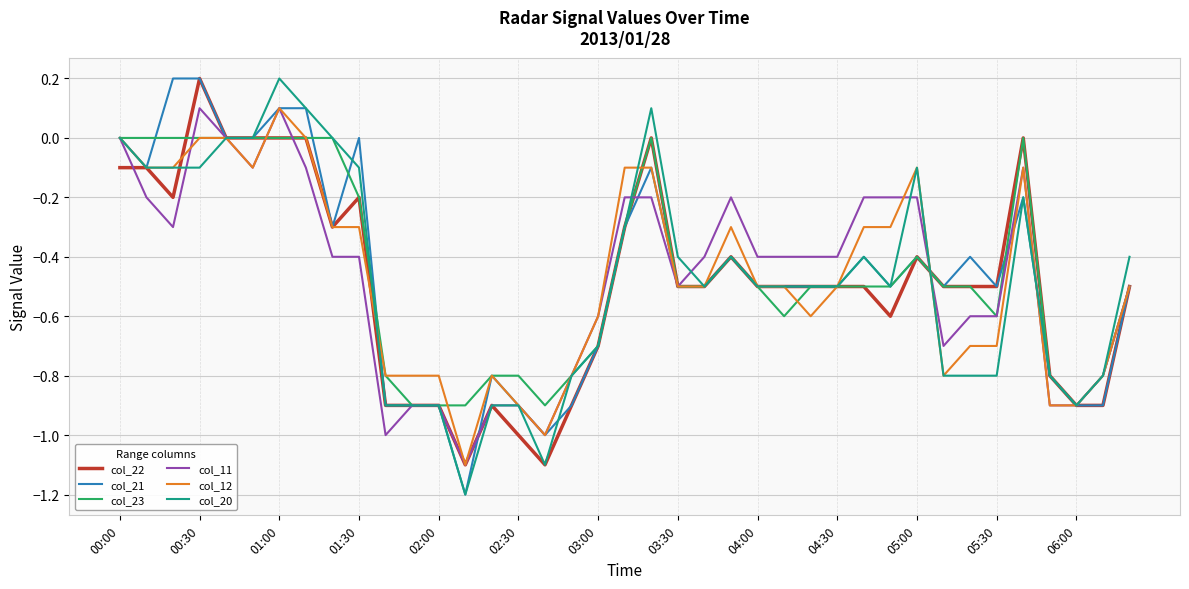

What is the minimum value for col_23?

-0.9